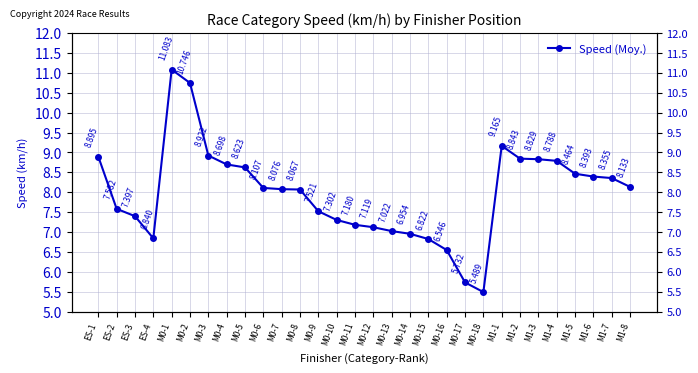

How many interior local valleys (lower than both neighbors) does the data have?

2